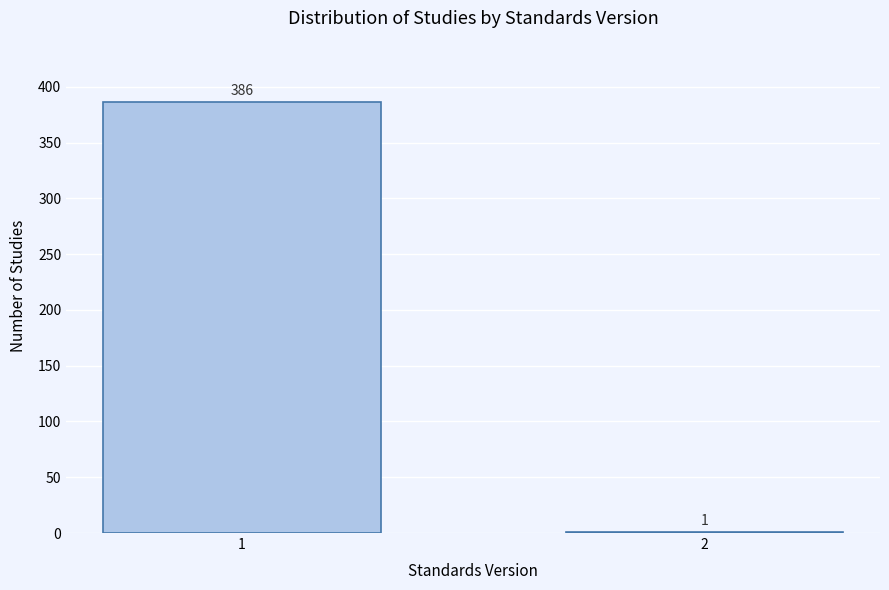

Reading left to right, what are all the values shown in this chart?

1=386	2=1